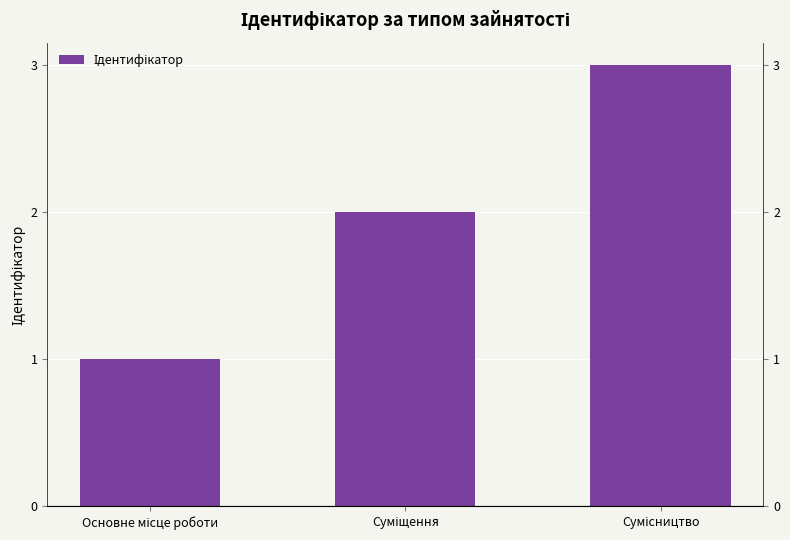

Which label corresponds to the largest value in the chart?

Сумісництво